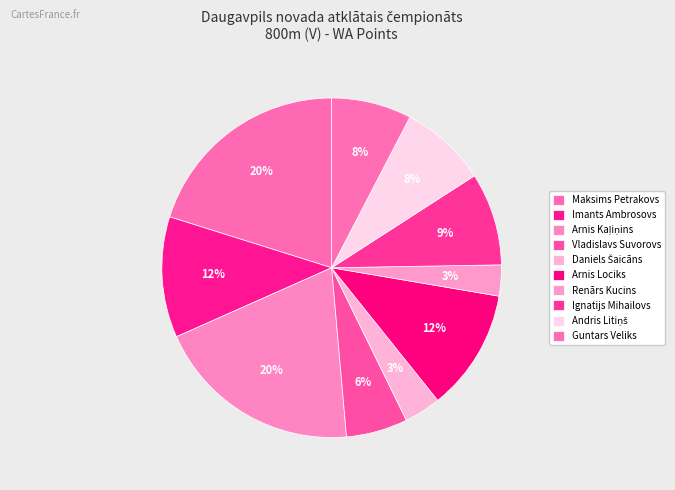

Count the number of slices in the pie.

10